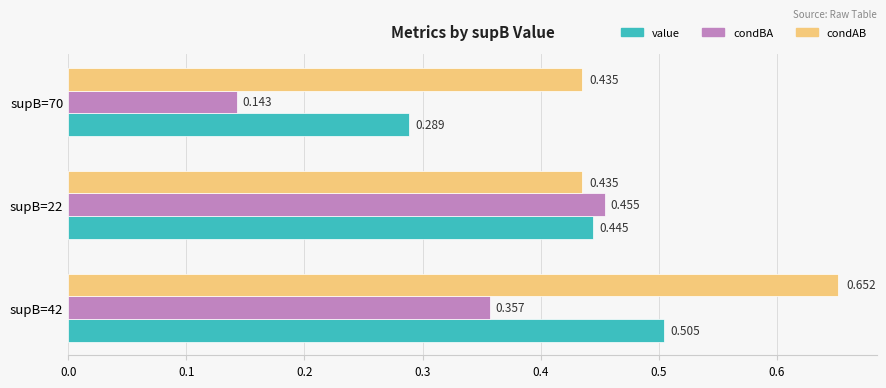

Which category has the lowest value in the condBA series?

supB=70